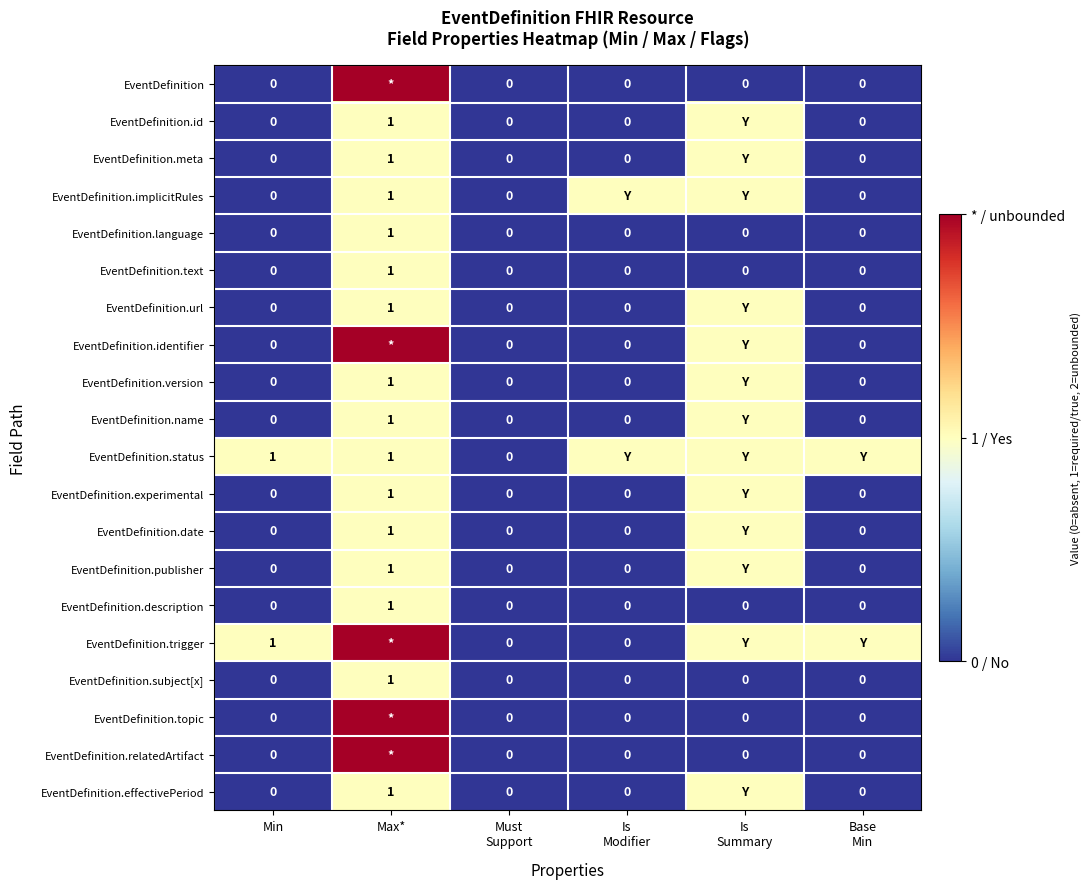

The EventDefinition.subject[x] series shows 0 at Min. True or false?

True